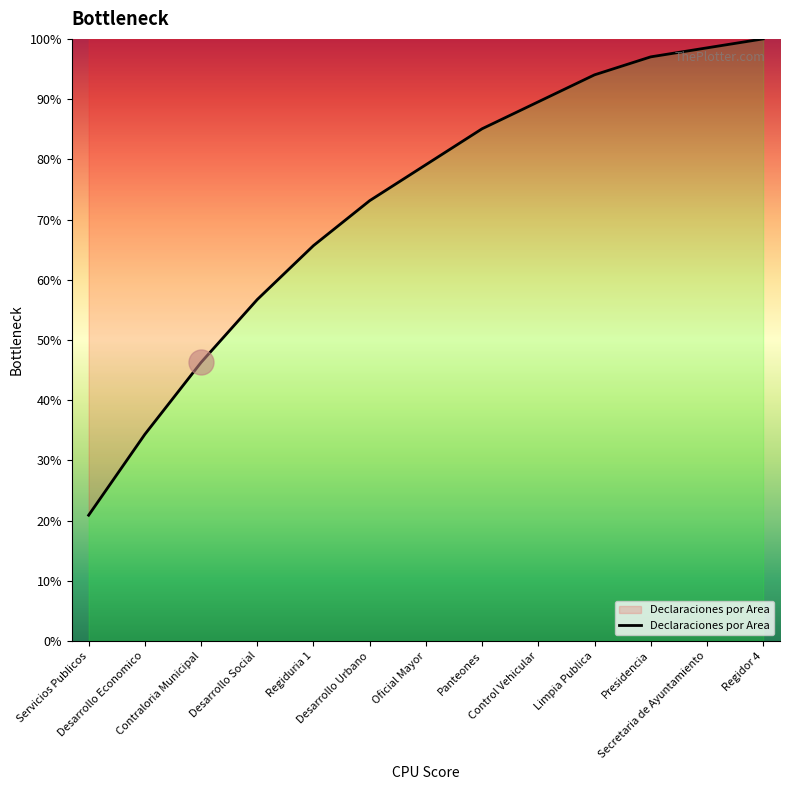

What is the average value?

72.3